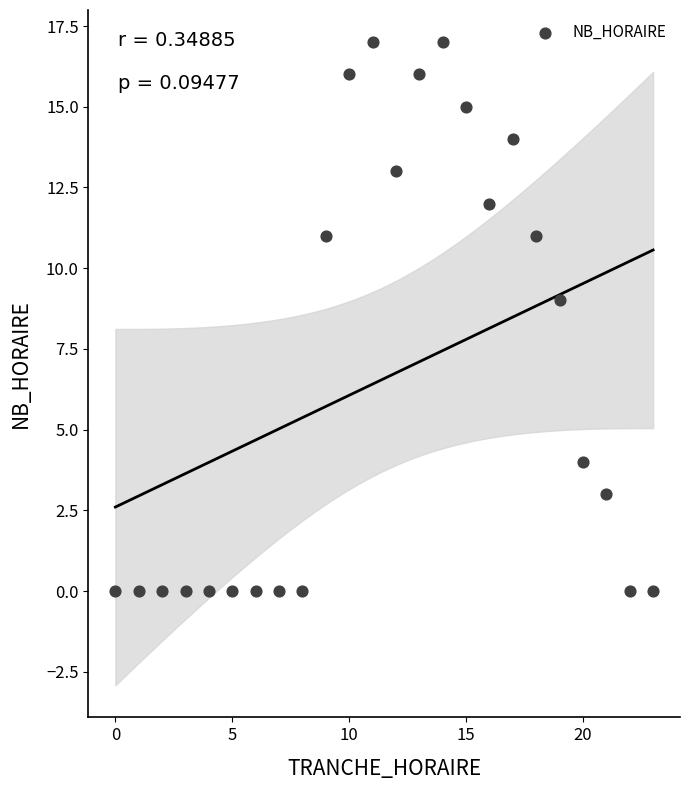

What is the range of Y values (max minus min)?

17